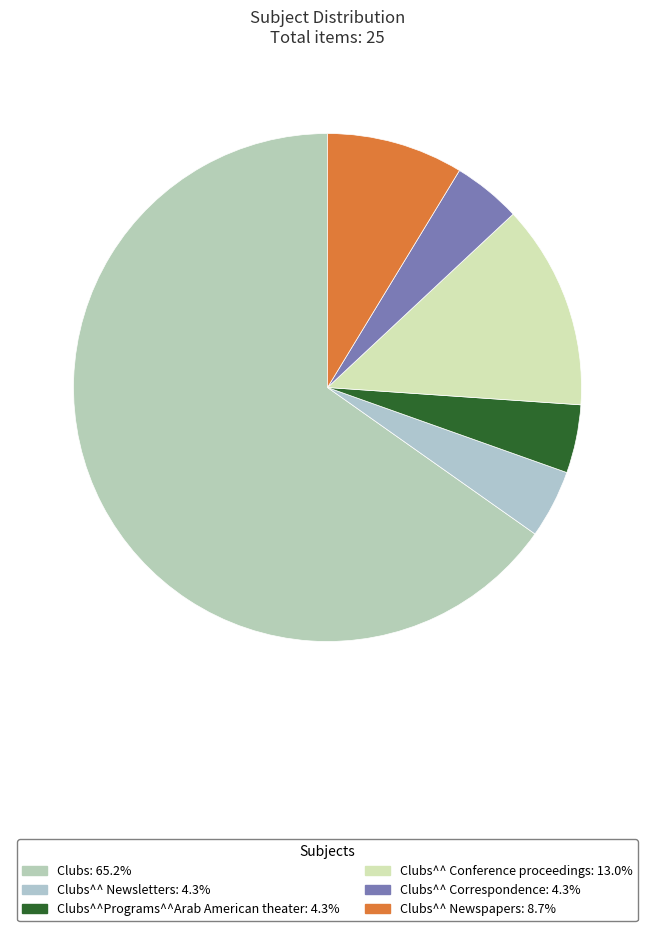

To the nearest percent, what is the average slice percentage?

17%